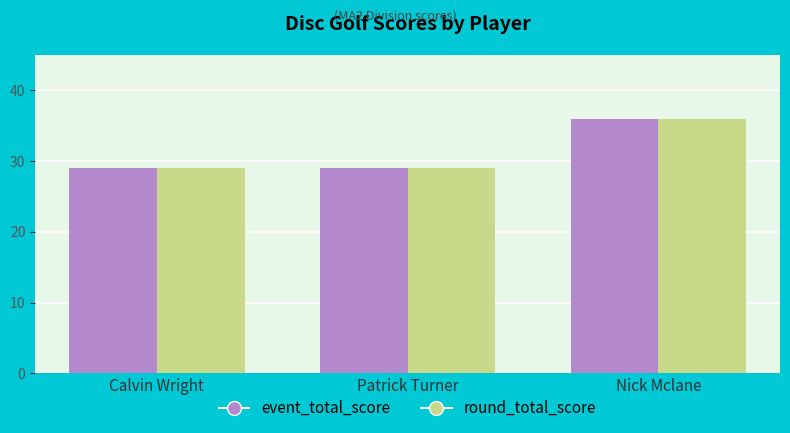

What are all the series names shown in the legend?

event_total_score, round_total_score